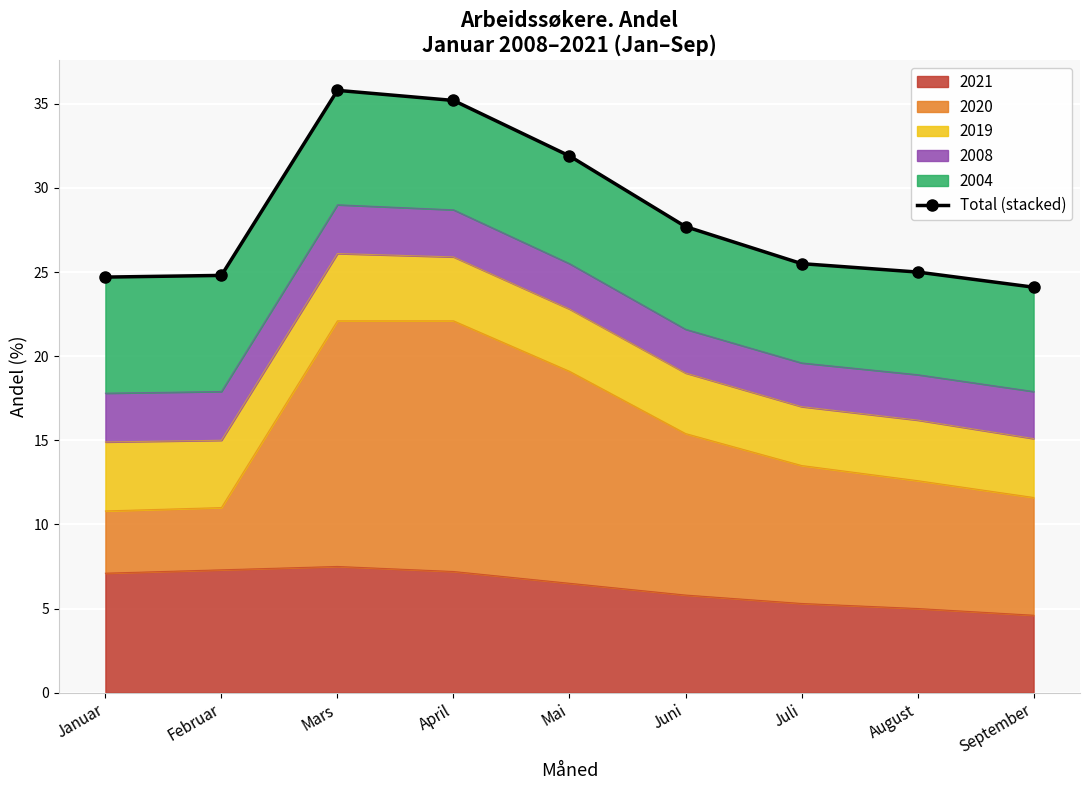

List the labels in order of value, largest first.

Mars, April, Mai, Juni, Juli, August, Februar, Januar, September